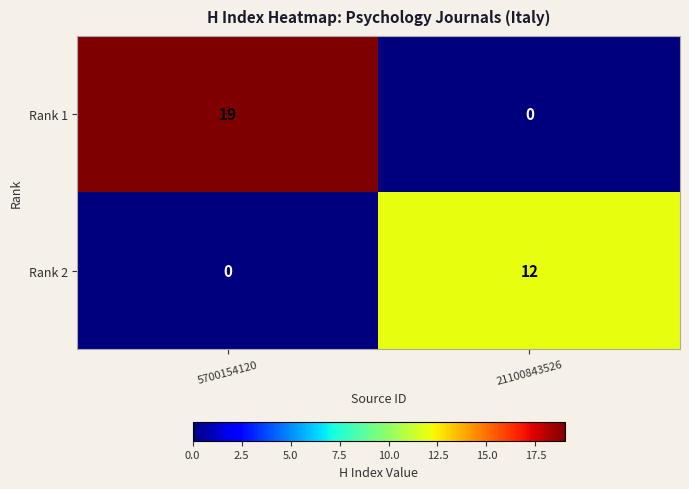

At which label does Rank 1 reach its peak?

5700154120